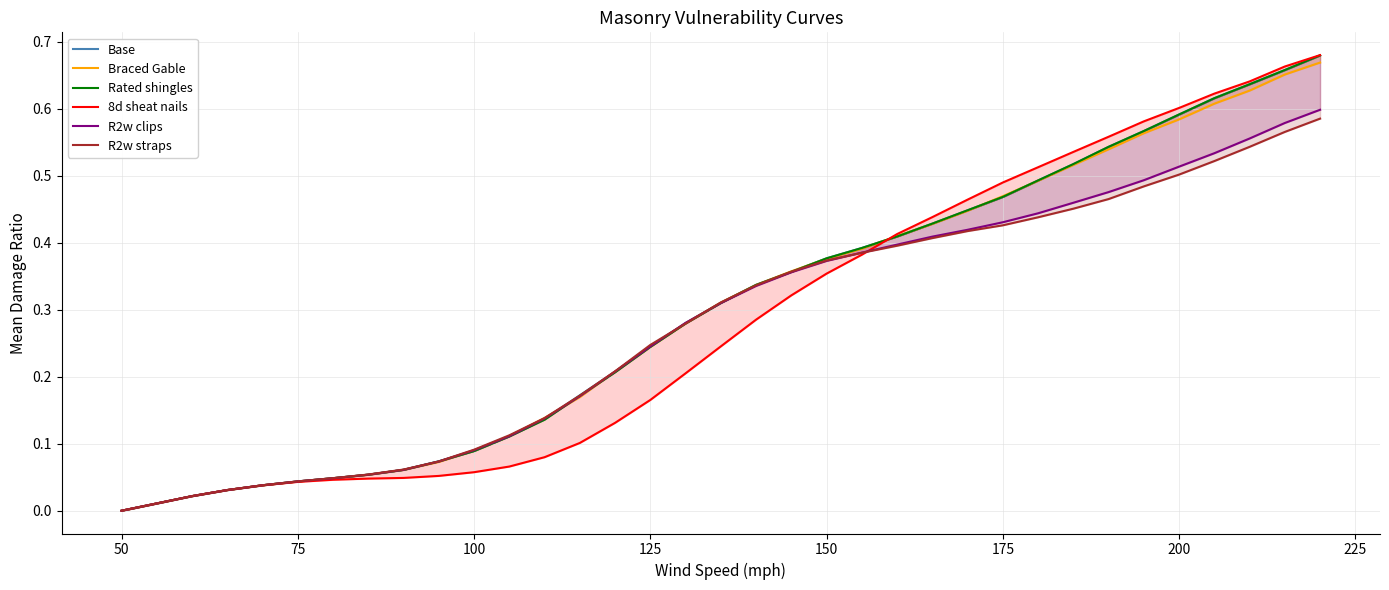

What is the difference between the R2w clips values at 19 and 250?

0.3